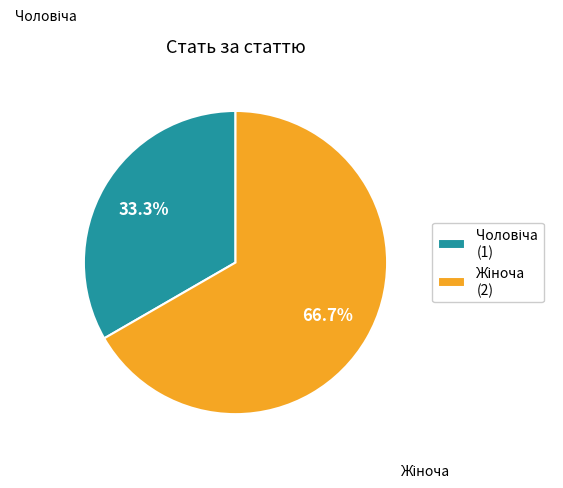

To the nearest percent, what is the difference between the largest and smallest slice percentages?

33%